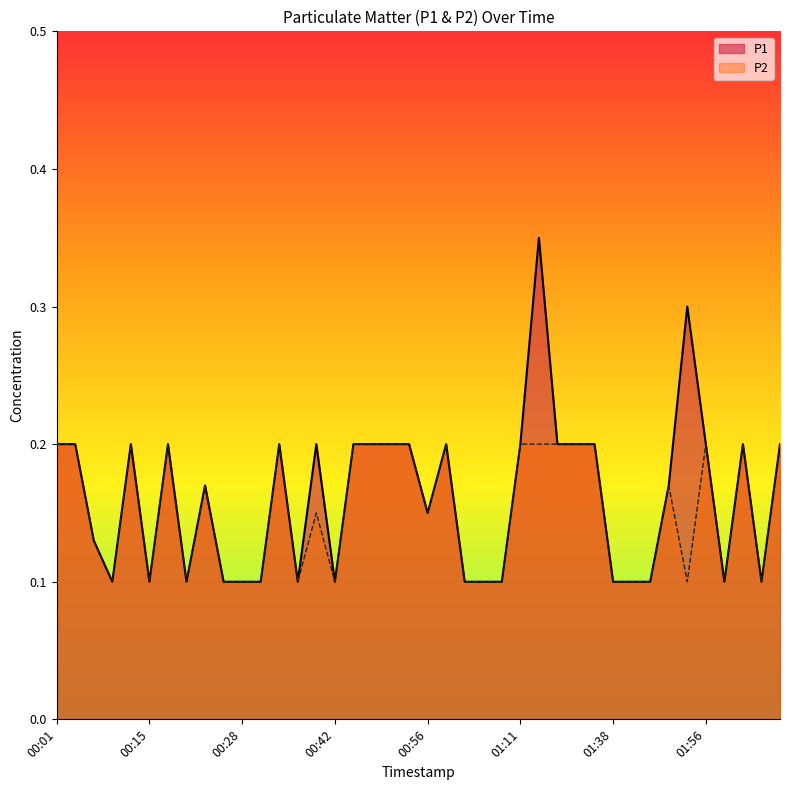

Rank the series at 01:11 from highest to lowest value.

P1, P2